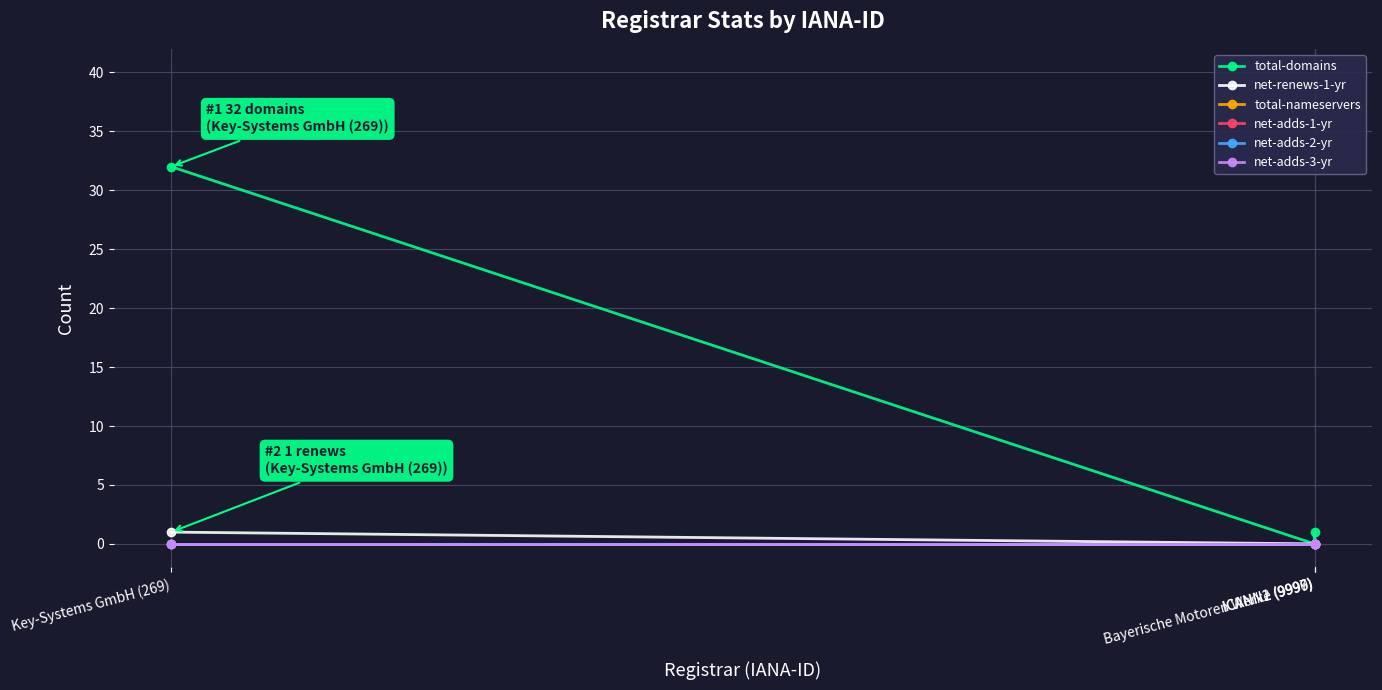

True or false: net-adds-2-yr and net-adds-3-yr intersect in this chart.

False